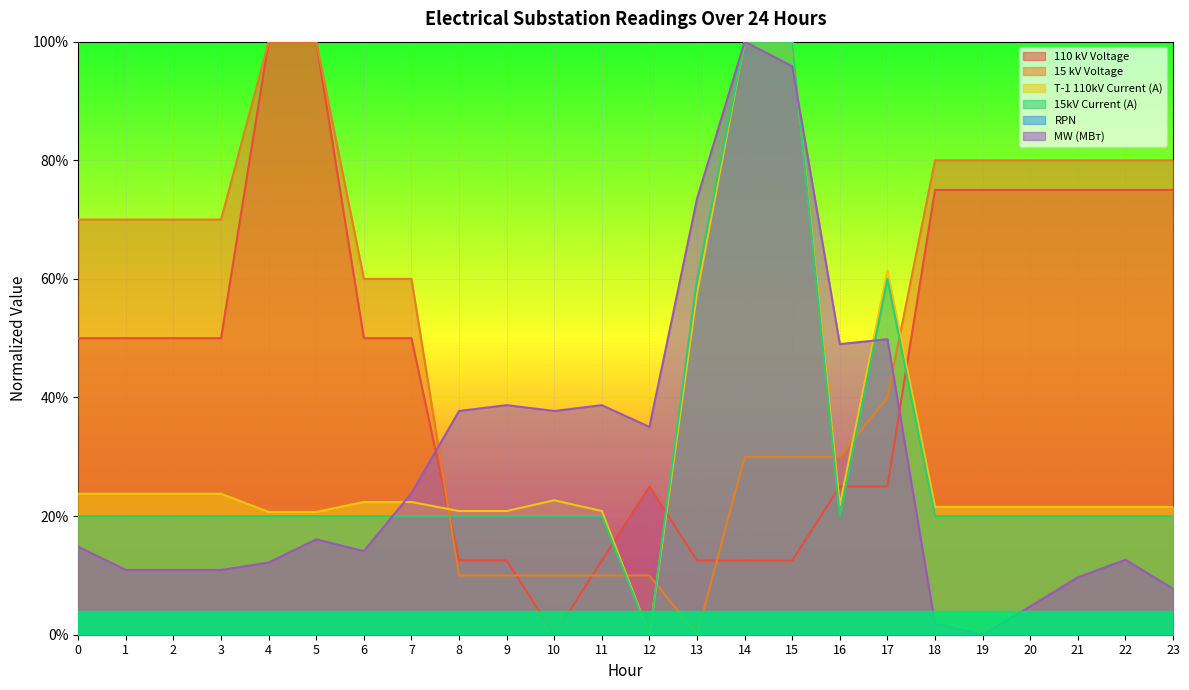

At which category does T-1 110kV Current (A) reach its first local peak?

10